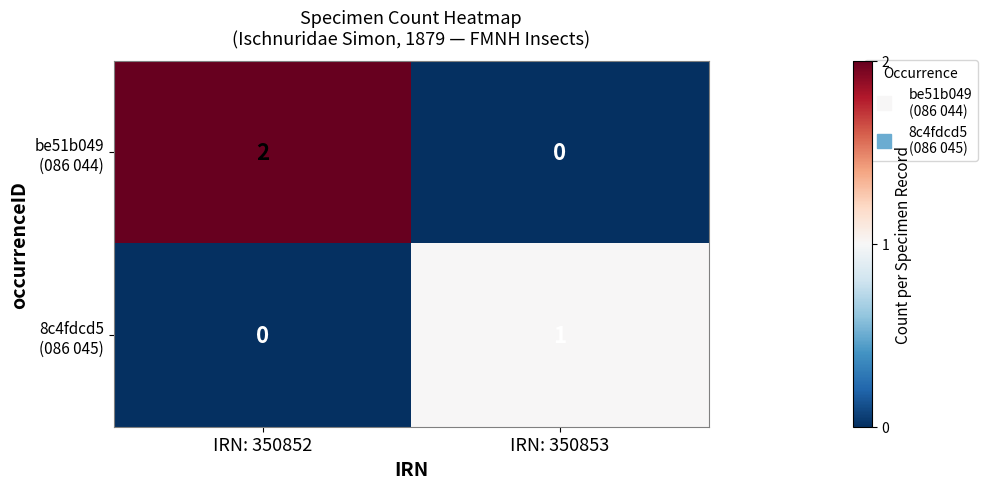

Which label corresponds to the largest value in the chart?

IRN: 350852